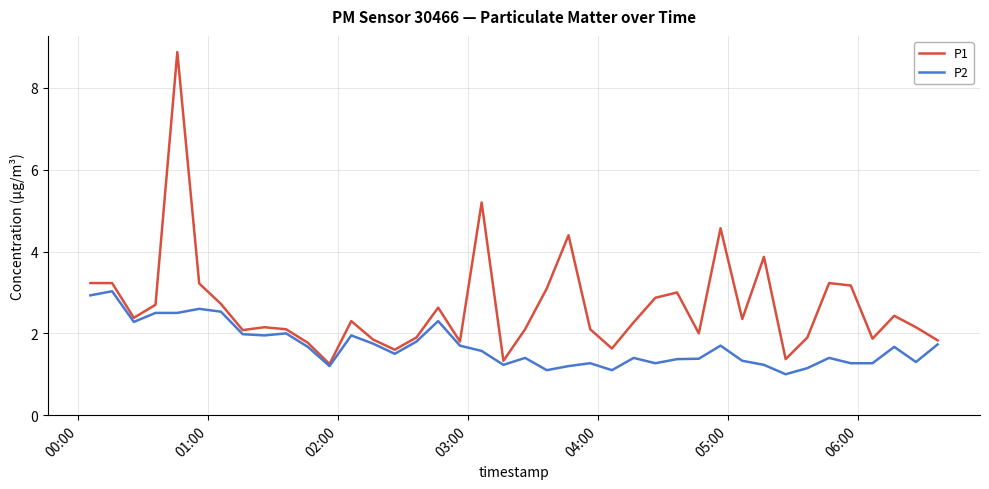

What is the smallest value displayed?

1.0